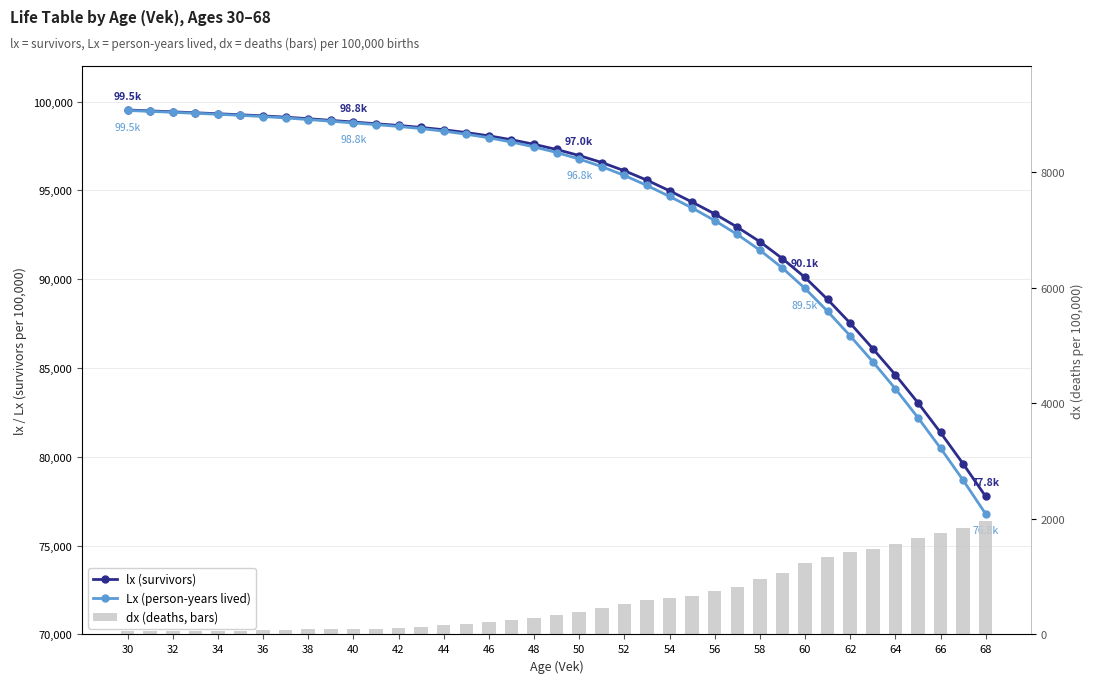

What is the value of the Lx (person-years) bar at the 21st from the left?

96763.4